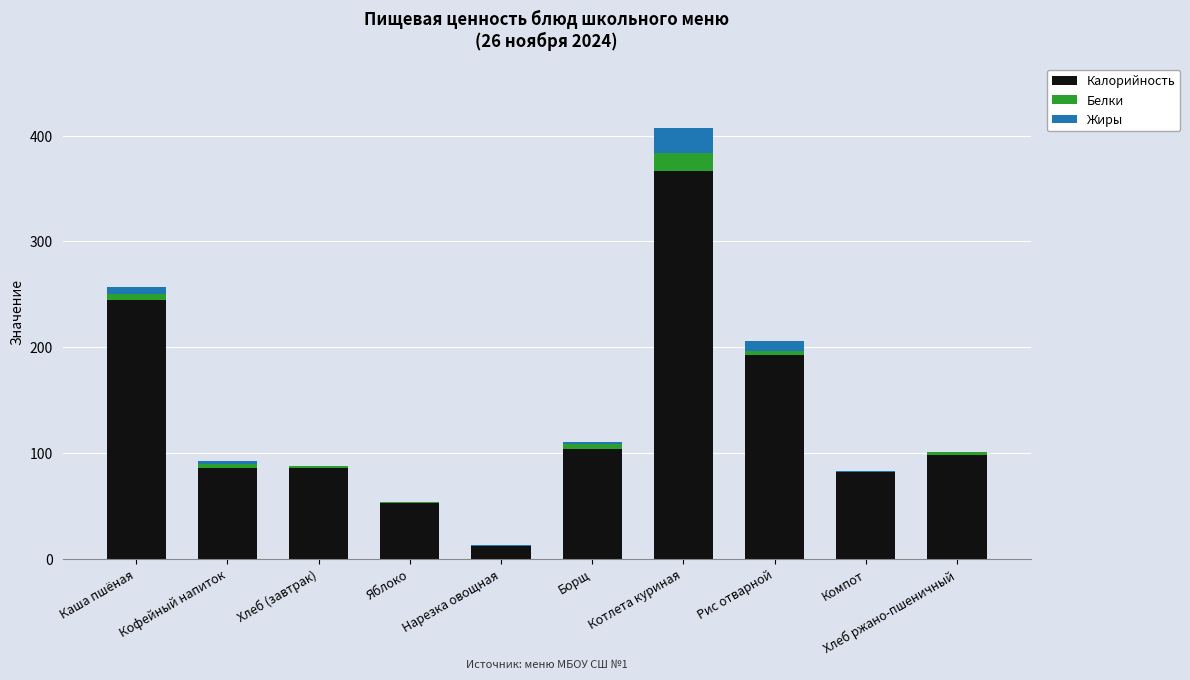

What are all the series names shown in the legend?

Калорийность, Белки, Жиры